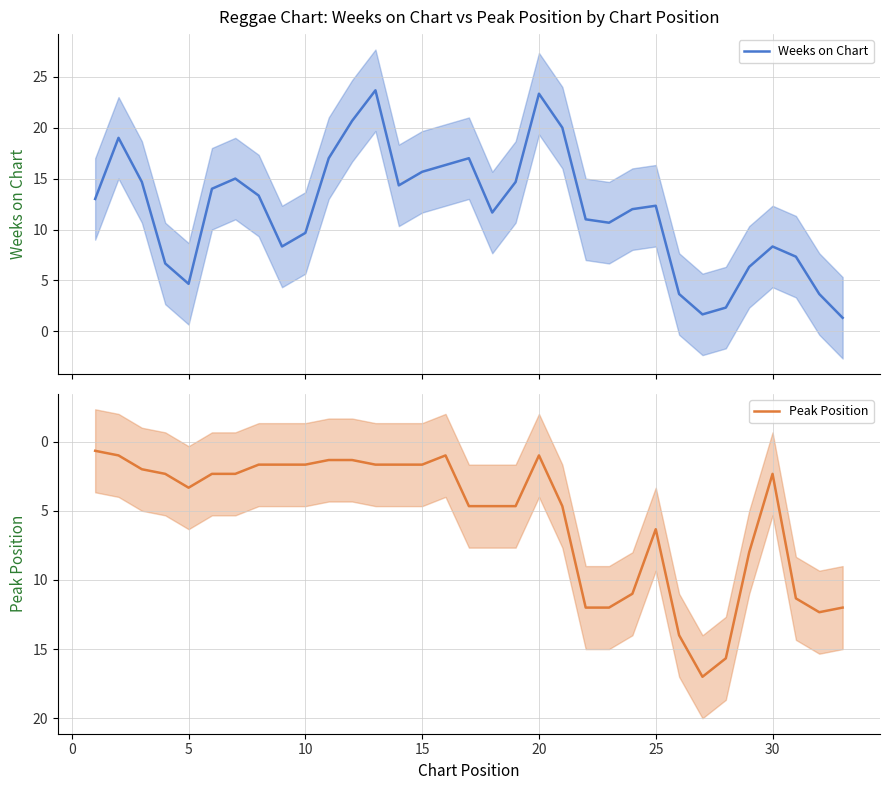

What is the lowest value of the Weeks on Chart series?

1.3